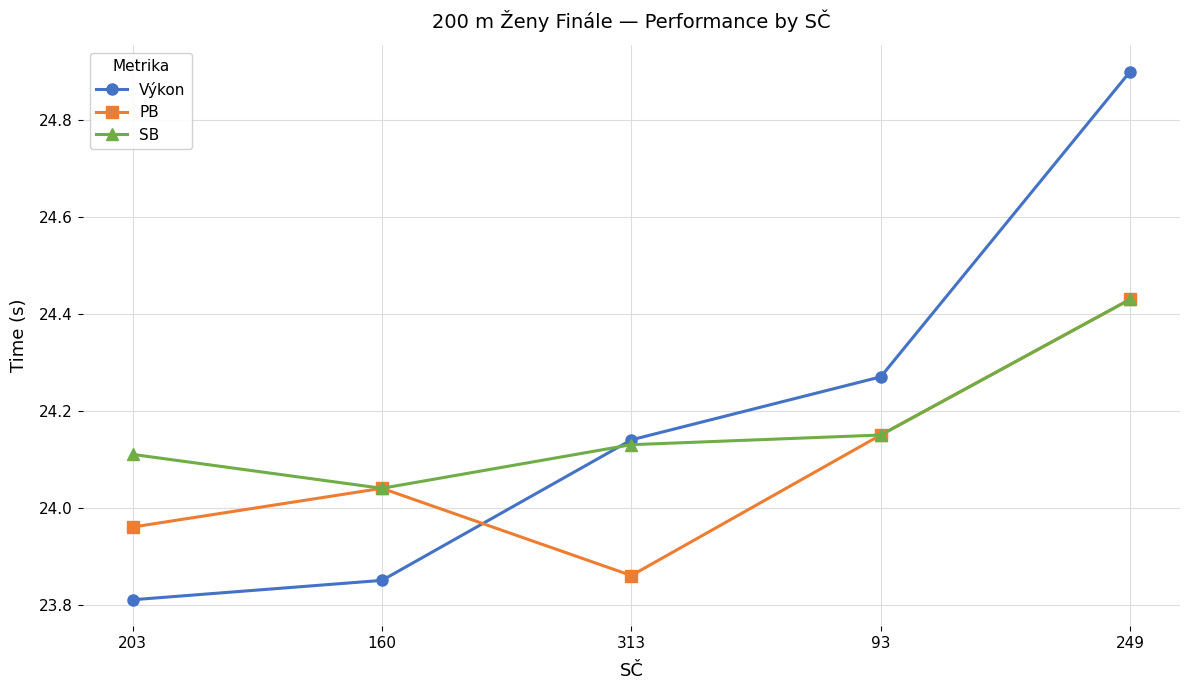

What is the difference between the second highest and minimum values in the PB series?

0.3